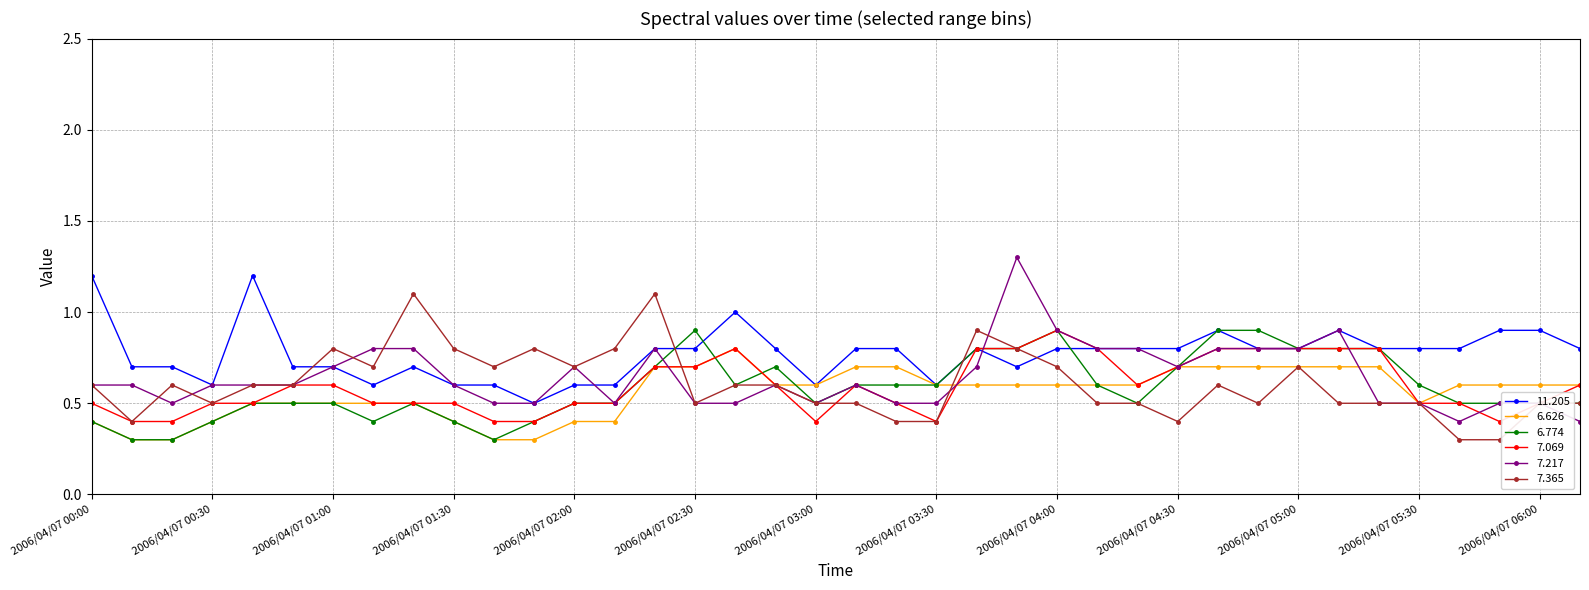

What is the sum of all 6.774 values?

22.2